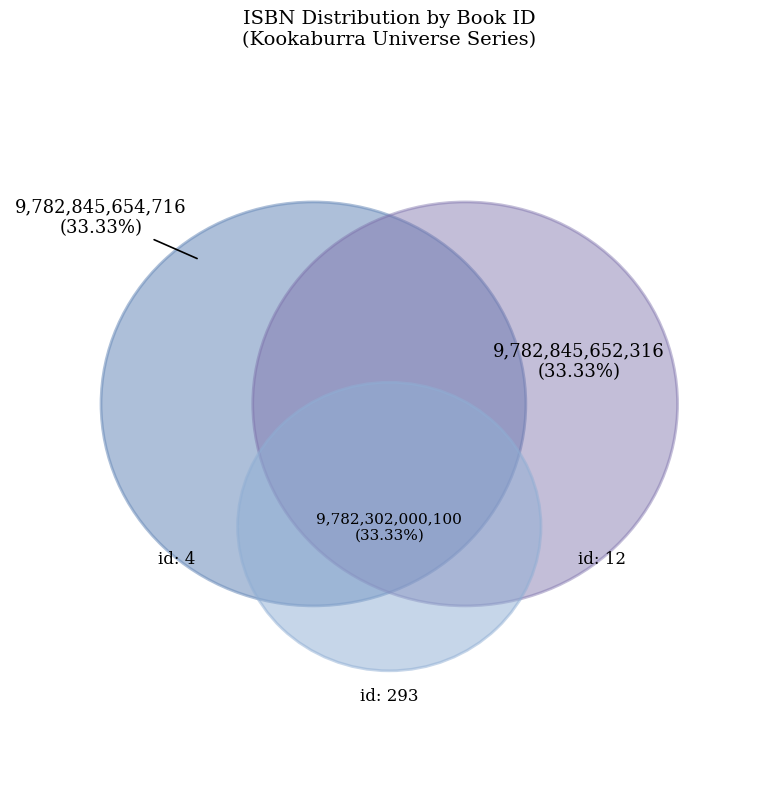

Is there a majority slice in this chart?

No